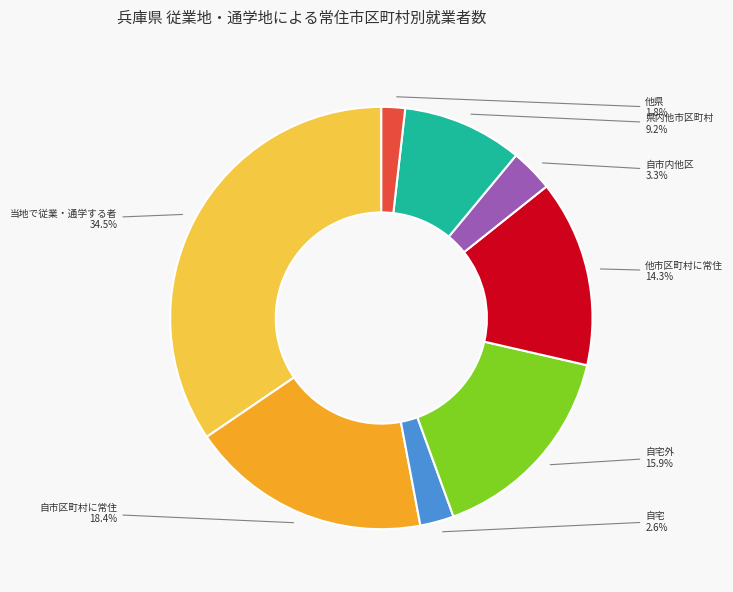

Is there any slice that represents more than half of the pie?

No